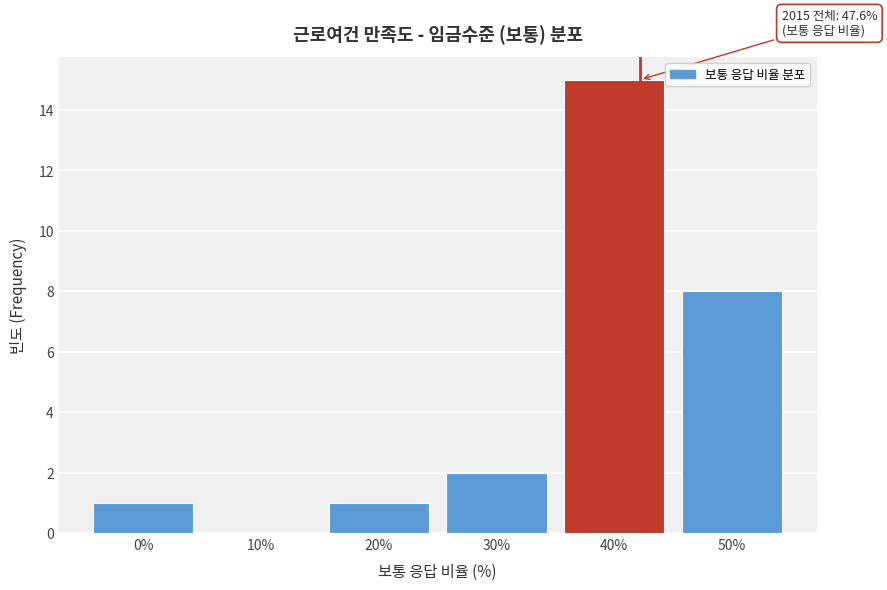

Reading right to left, extract all data points from this chart.

50%=8	40%=15	30%=2	20%=1	10%=0	0%=1